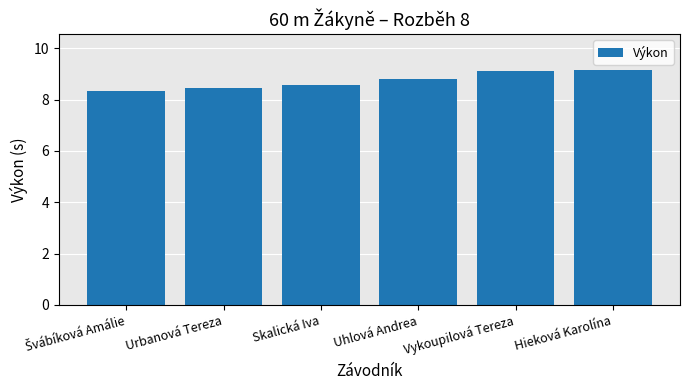

What position from the right is Urbanová Tereza?

5